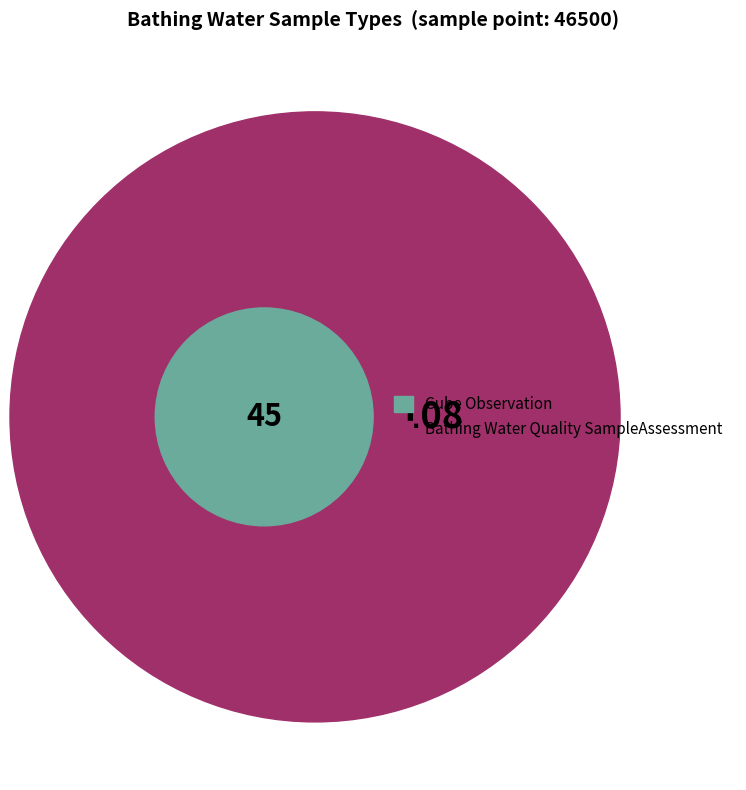

Which slice is the smallest?

http://purl.org/linked-data/cube#Observation